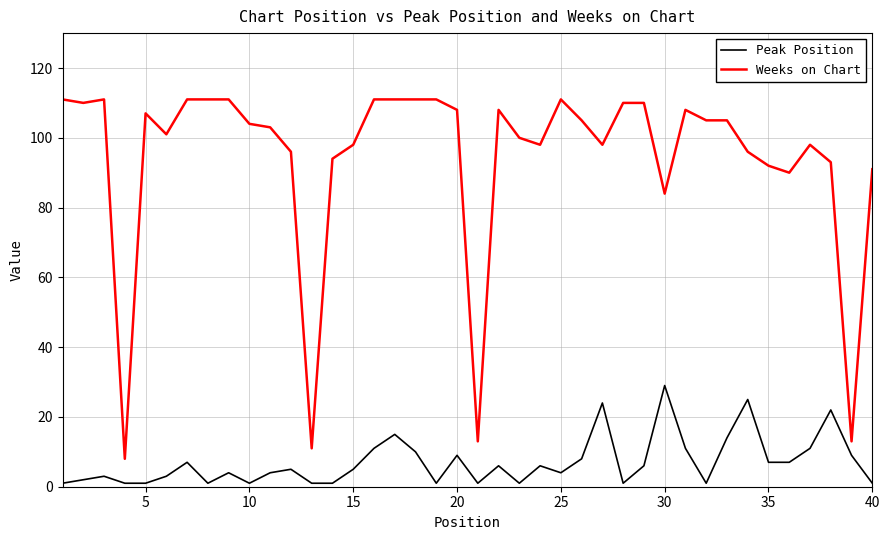

What is the maximum value for Weeks on Chart?

111